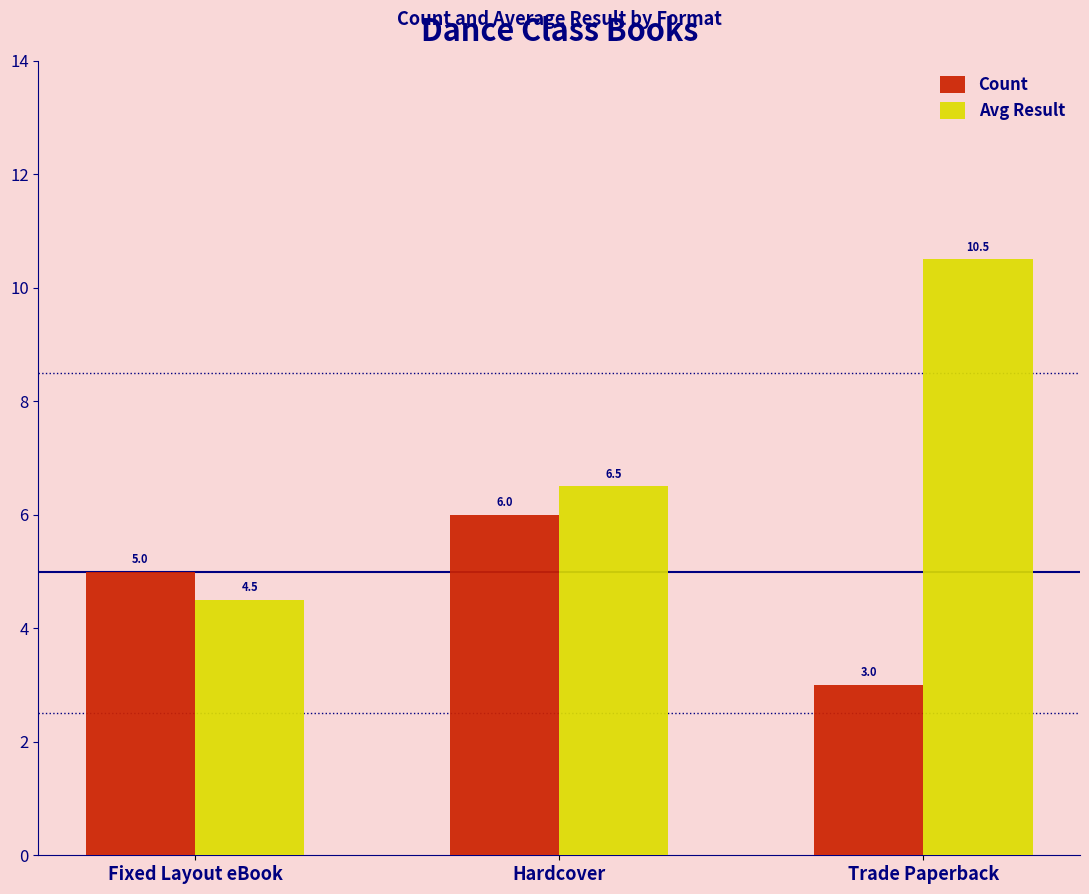

True or false: Avg Result has a value of 6.6 at Fixed Layout eBook.

False